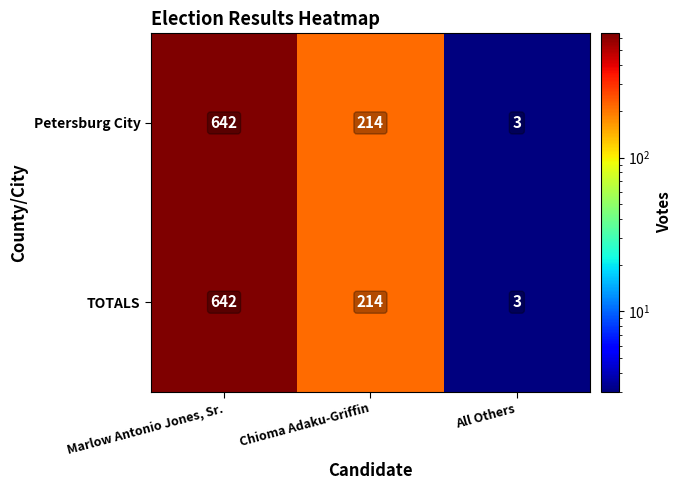

What is the maximum value shown in the chart?

642